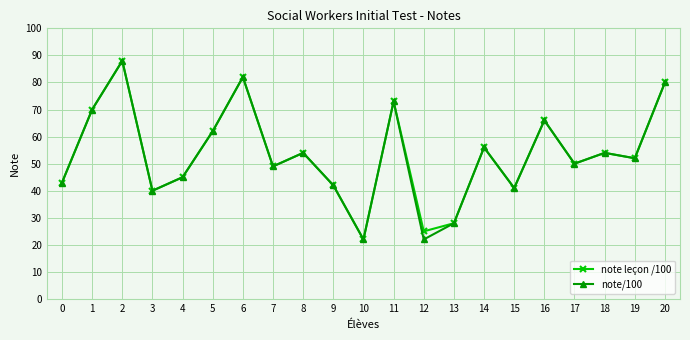

Which label corresponds to the largest value in the chart?

2